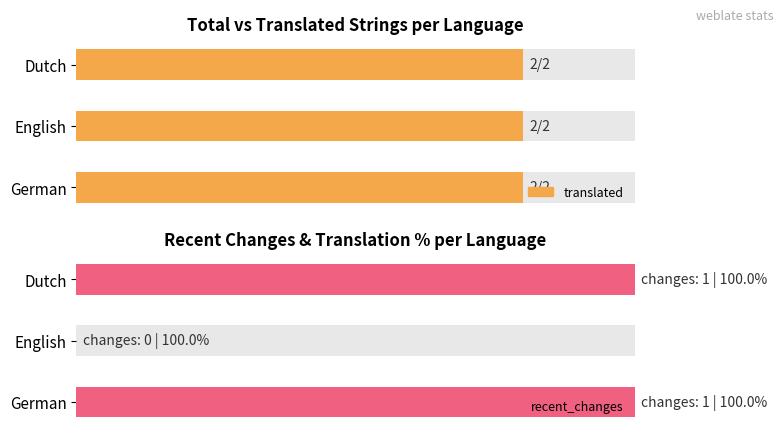

What is the value of the recent_changes bar at the 1st from the left?

1